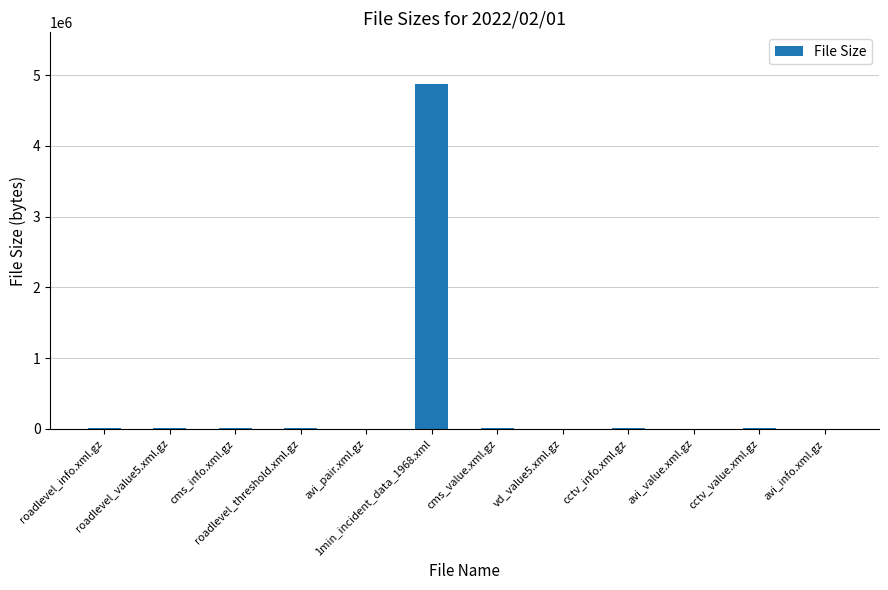

What is the maximum value shown in the chart?

4872251